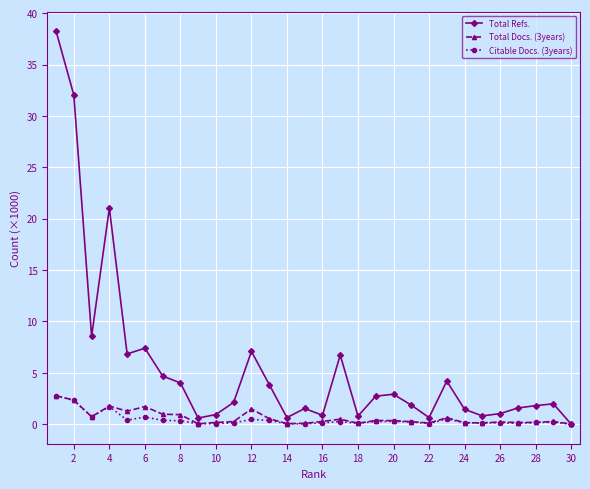

True or false: Citable Docs. (3years) has more than 0 points higher than both neighbors.

True